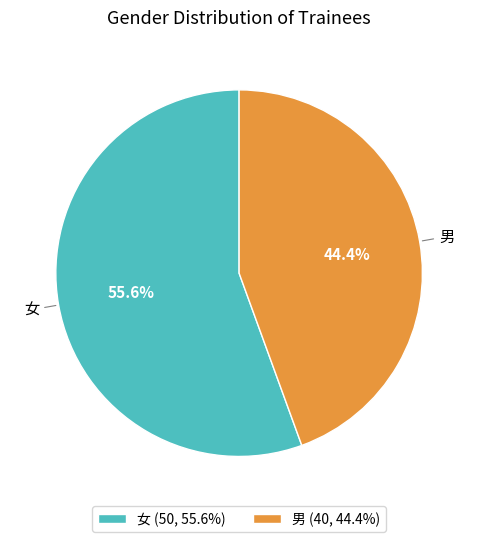

True or false: 男 accounts for 39% of the total.

False